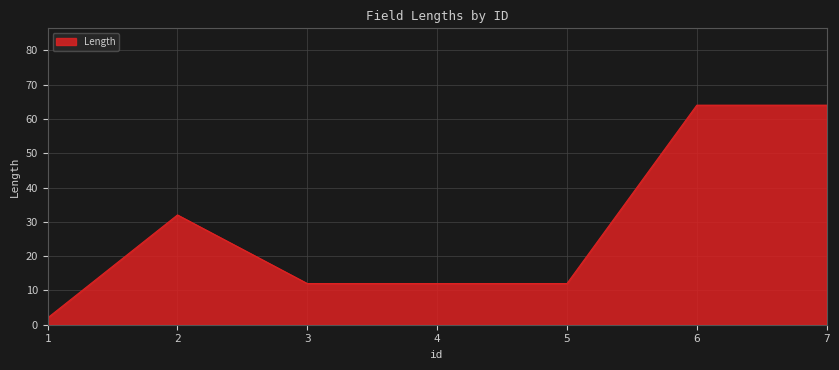

What is the change in value from 2 to 6?

+32